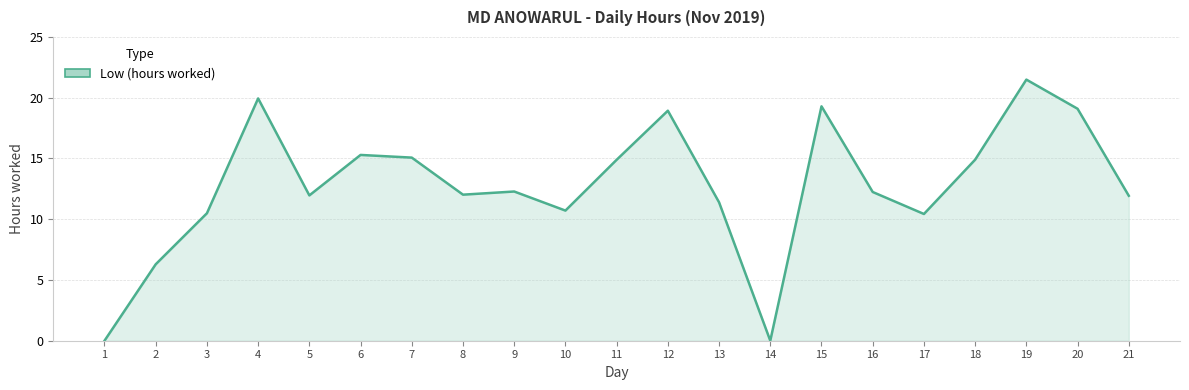

What is the sum of all values?

268.6